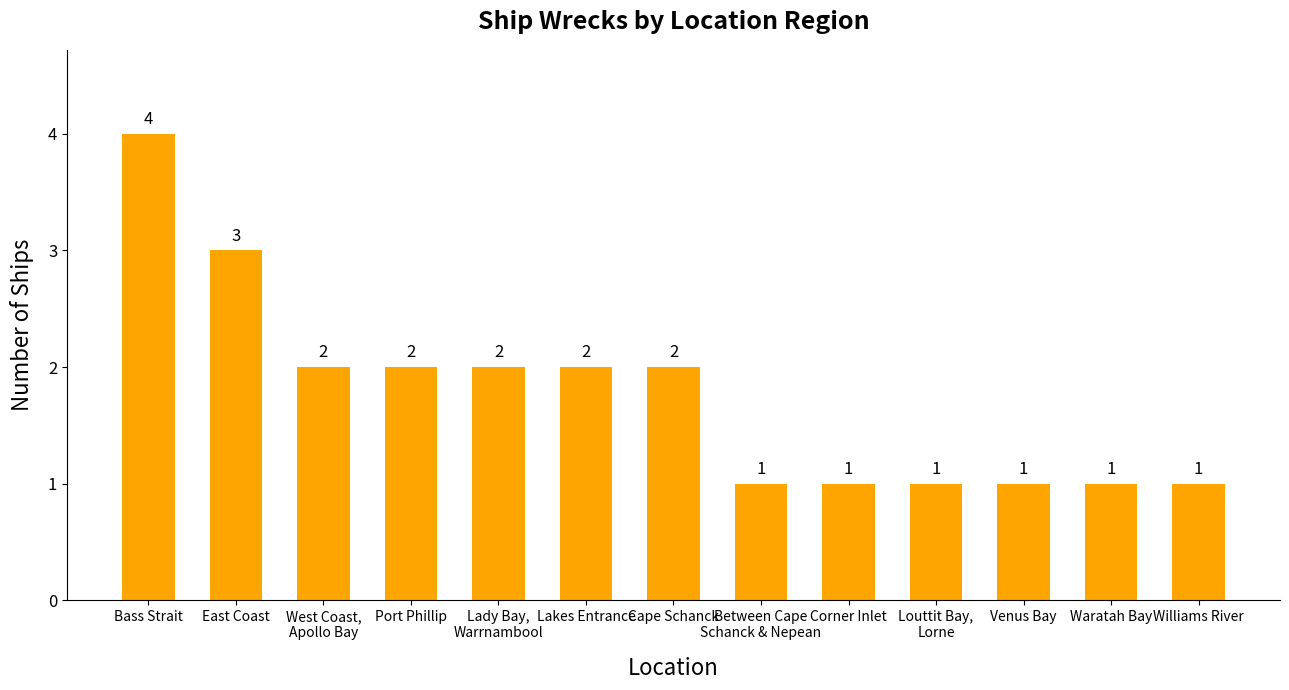

How many distinct data groups are displayed?

1